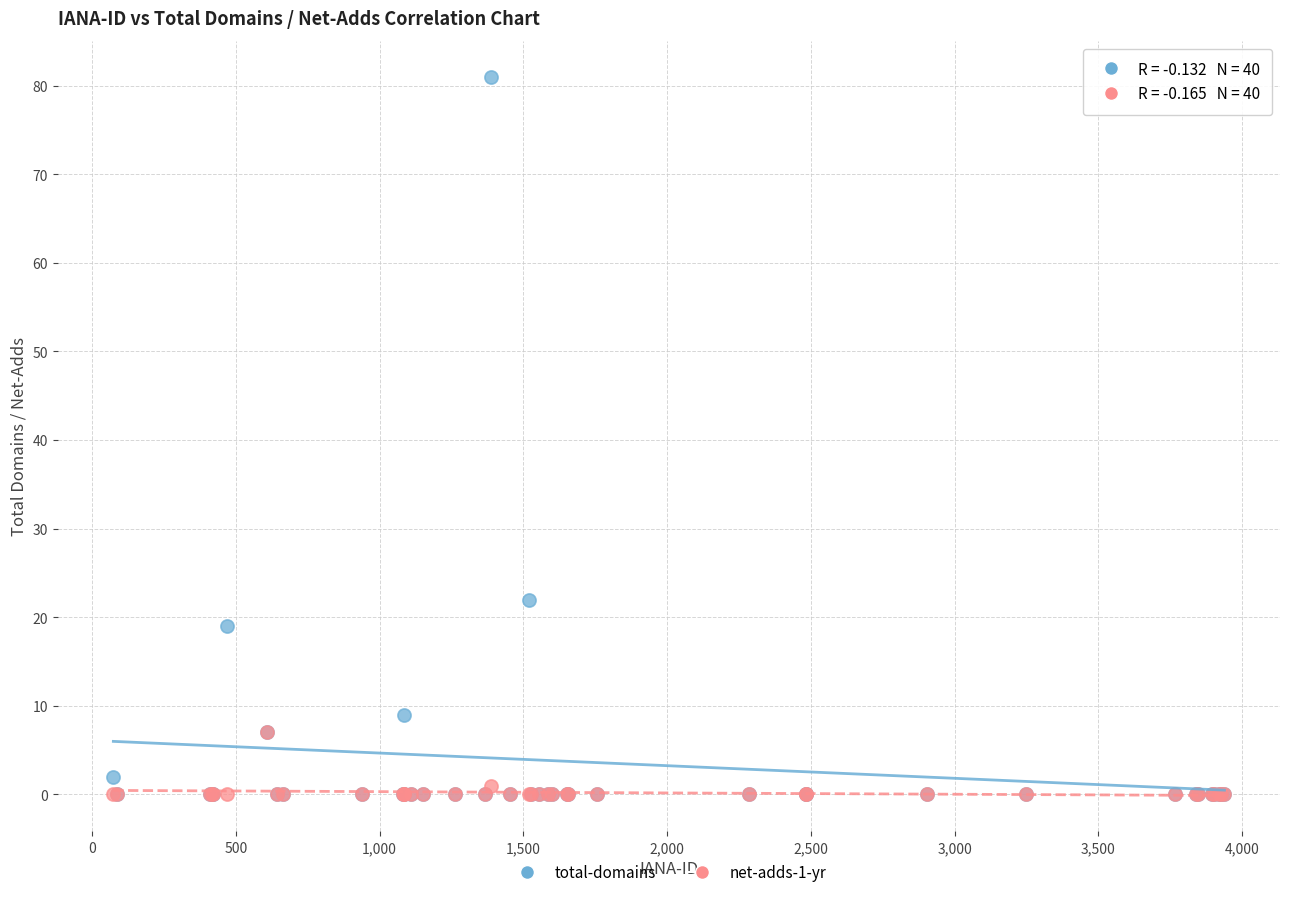

Which series reaches the maximum Y coordinate?

total-domains